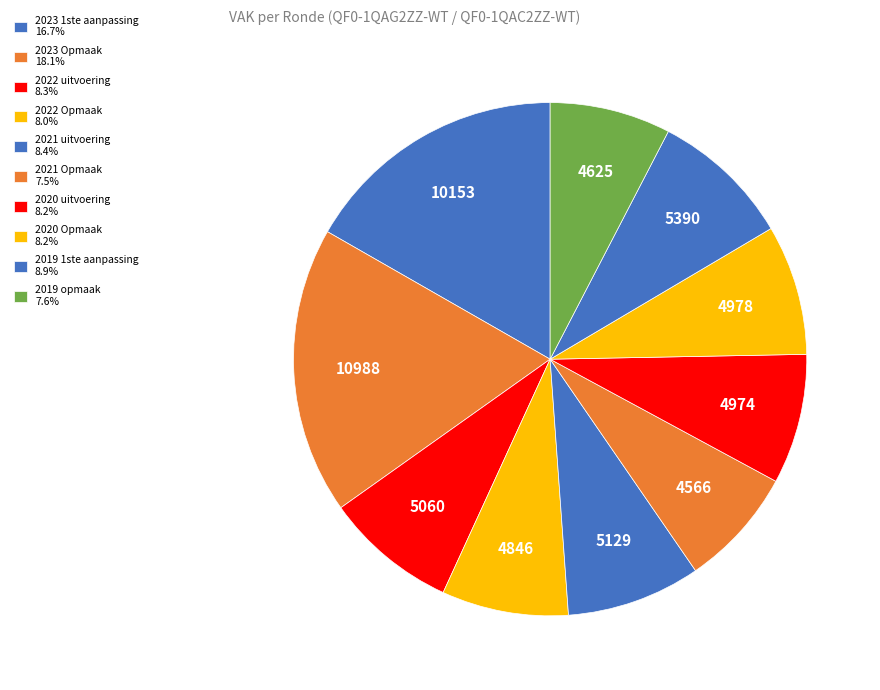

Count the number of slices in the pie.

10